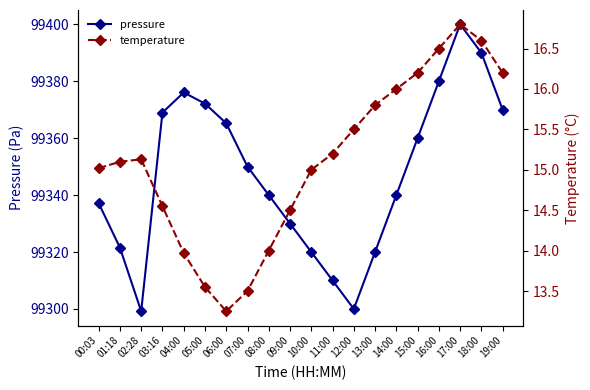

Which series changed the most between 09:00 and 18:00?

pressure